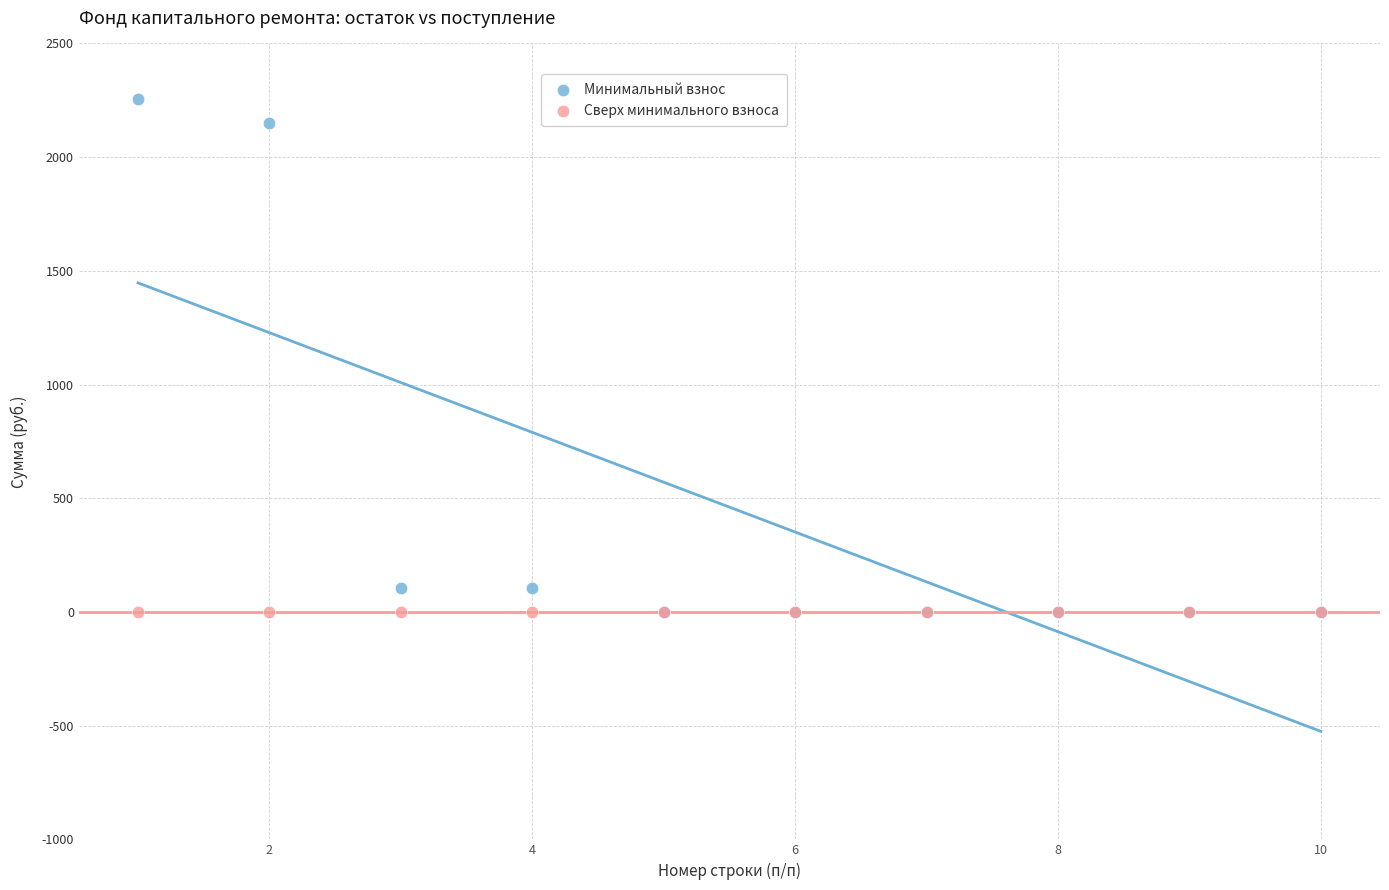

What are all the series names shown in the legend?

Минимальный взнос, Сверх минимального взноса